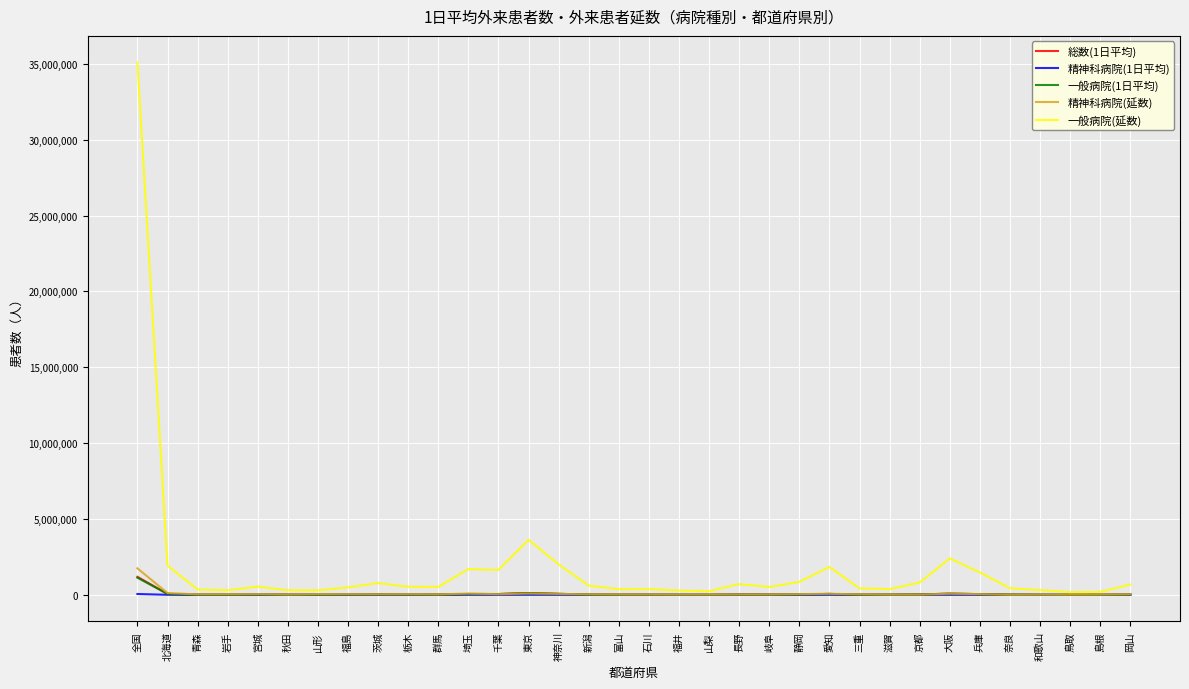

Which series has the widest spread of values?

一般病院(延数)